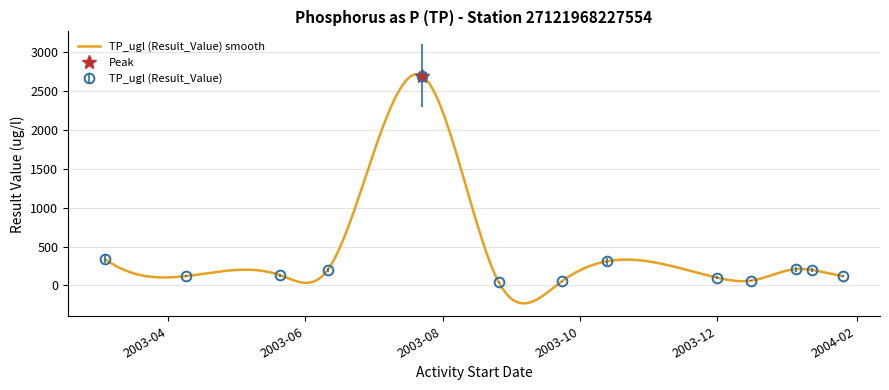

What is the maximum value shown in the chart?

2700